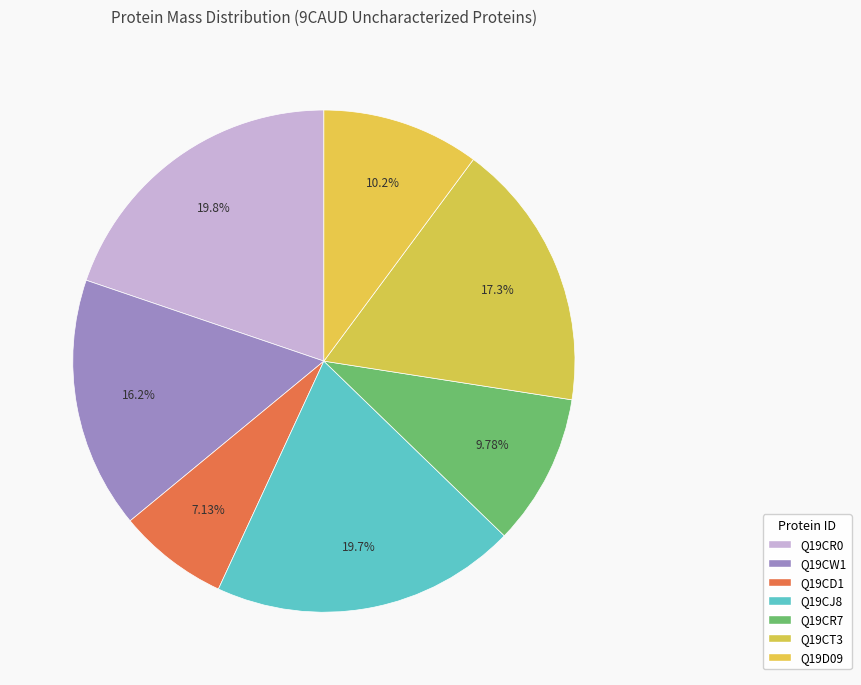

What is the change in value from Q19CR0 to Q19CD1?

-11122.9